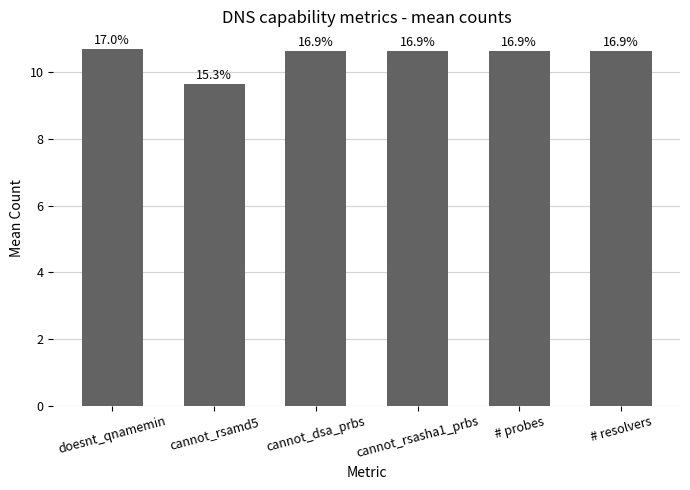

How many bars are there in total?

6